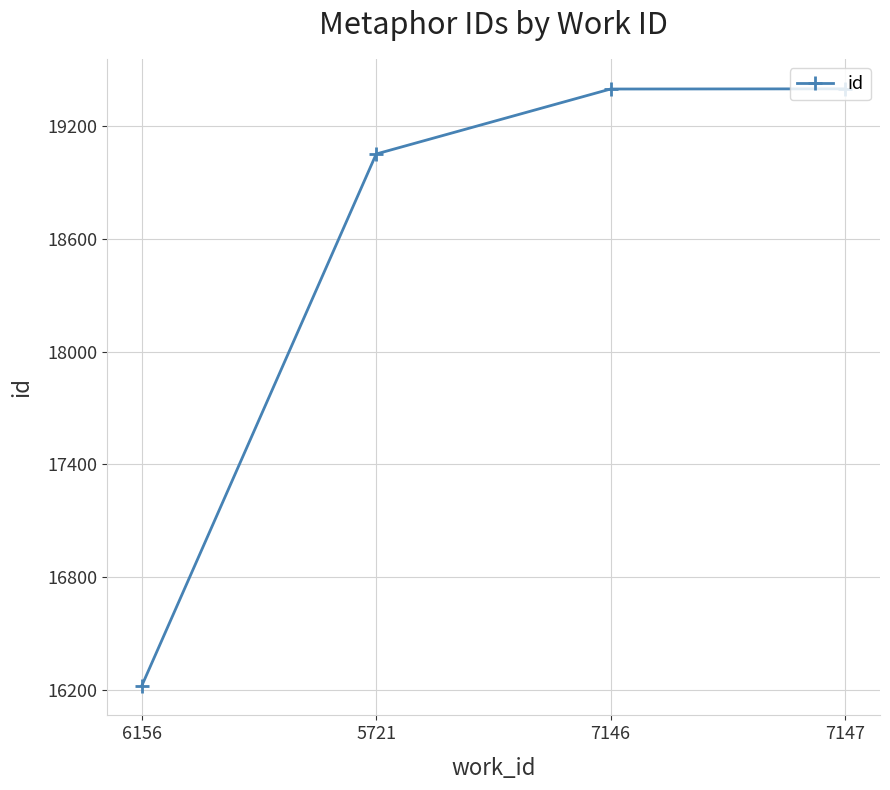

The chart shows a value of 16222 at 6156. True or false?

True